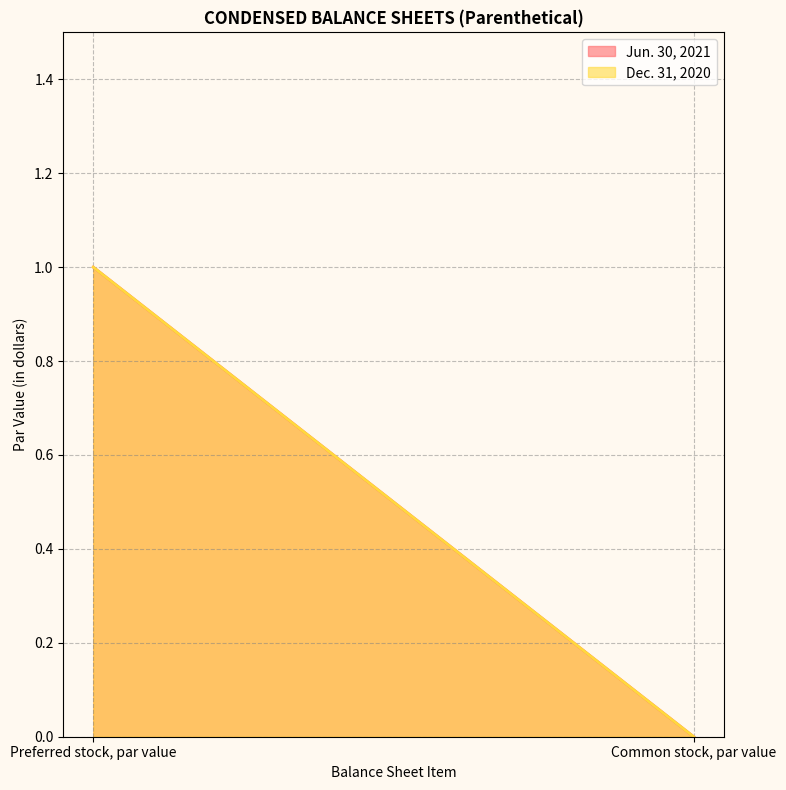

Does the chart display data point markers on the line(s)?

No